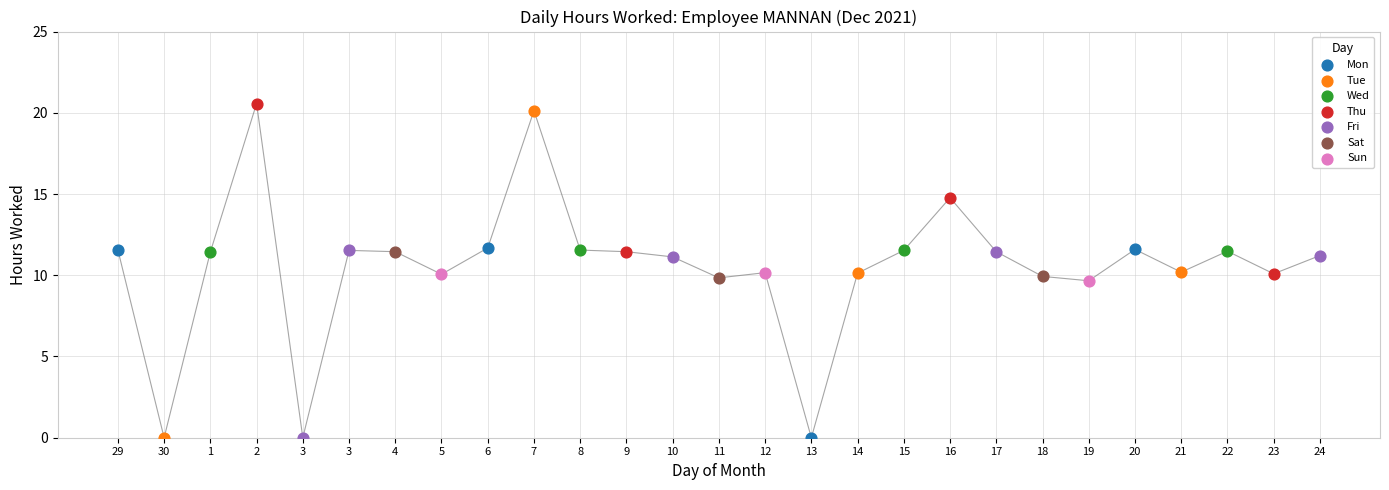

Which series has the largest Y range (max minus min)?

Tue